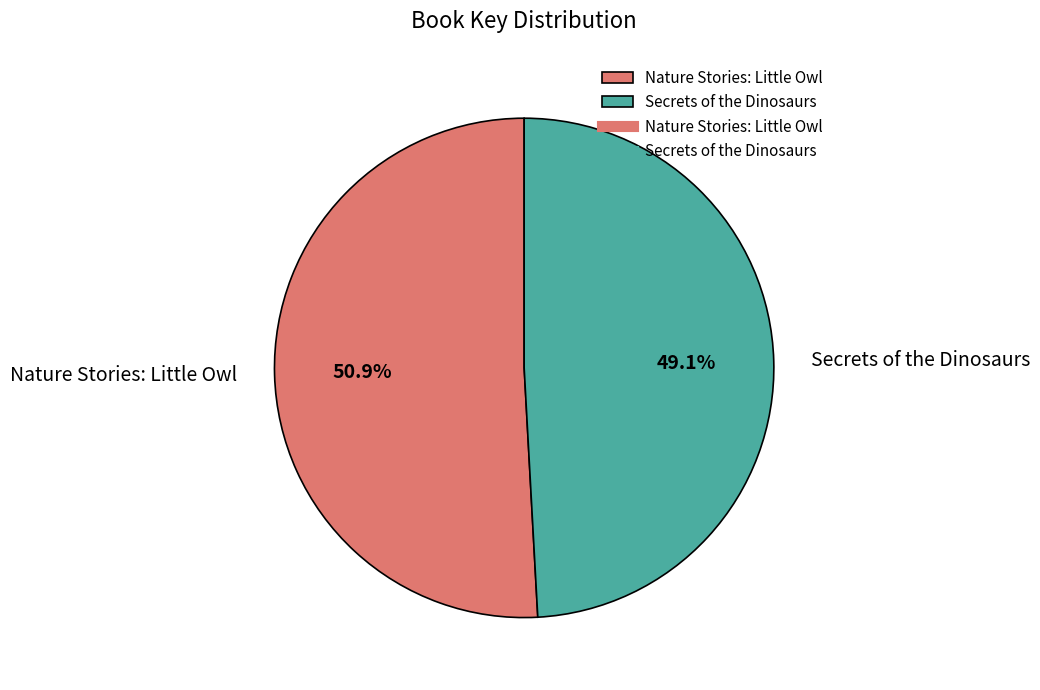

Is there a majority slice in this chart?

Yes